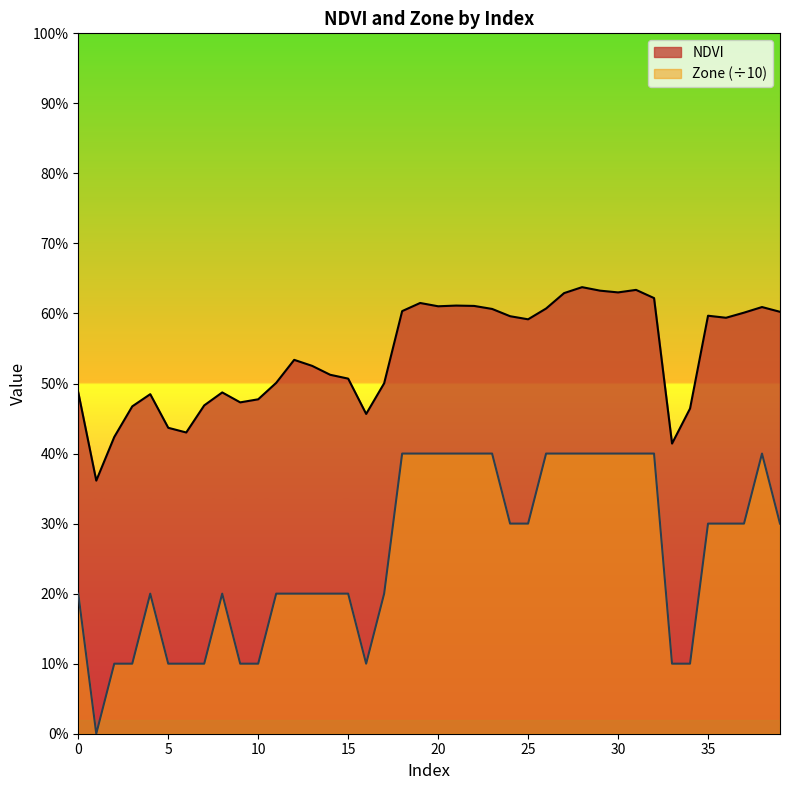

Which series has the widest spread of values?

Zone (÷10)